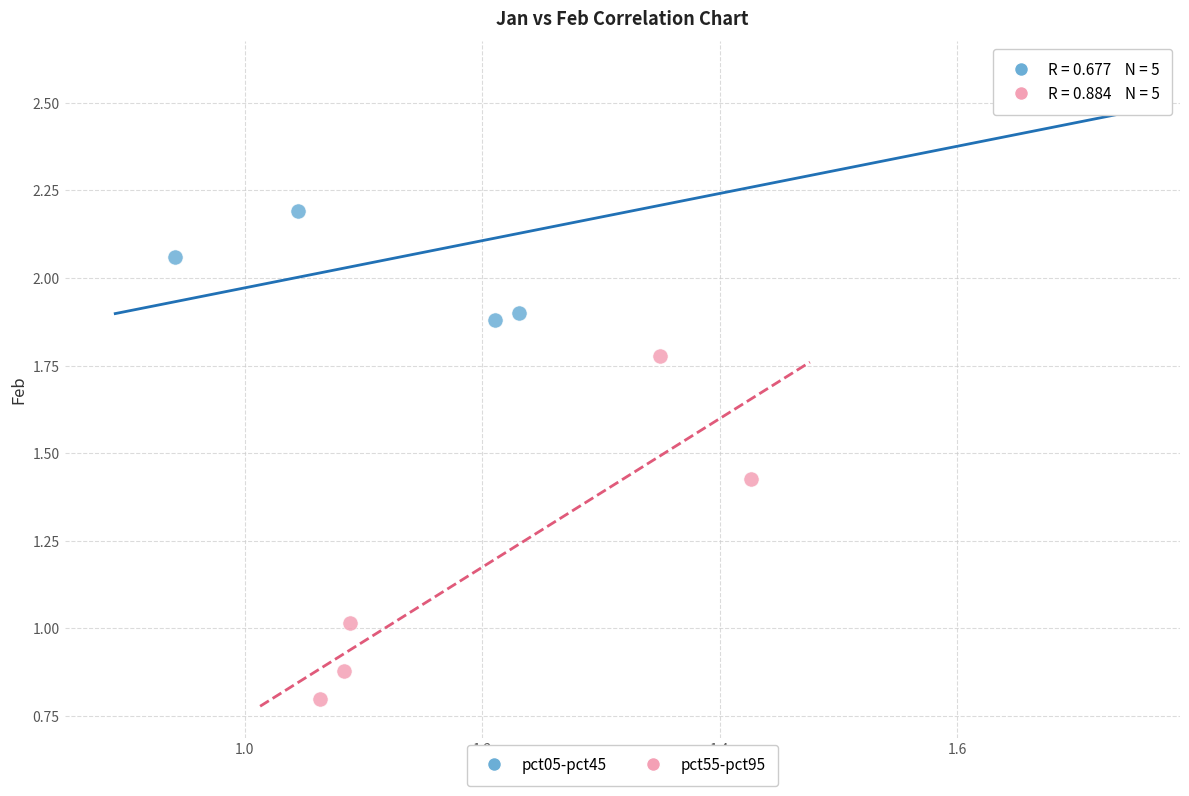

Which series contains the lowest Y value?

pct55-pct95